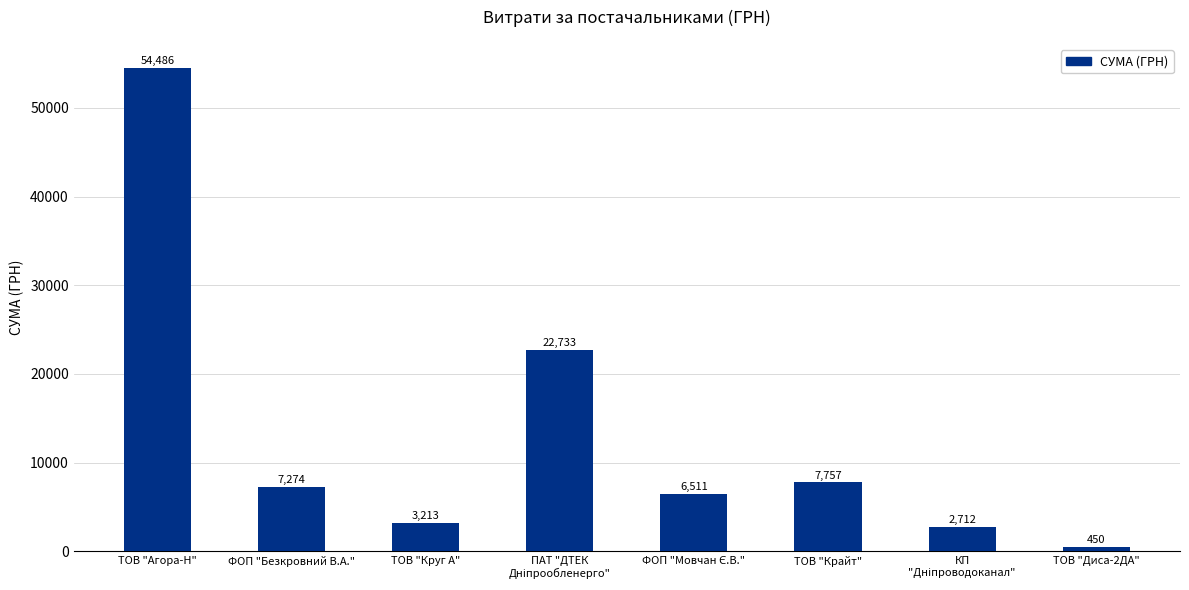

What is the average value?

13142.0